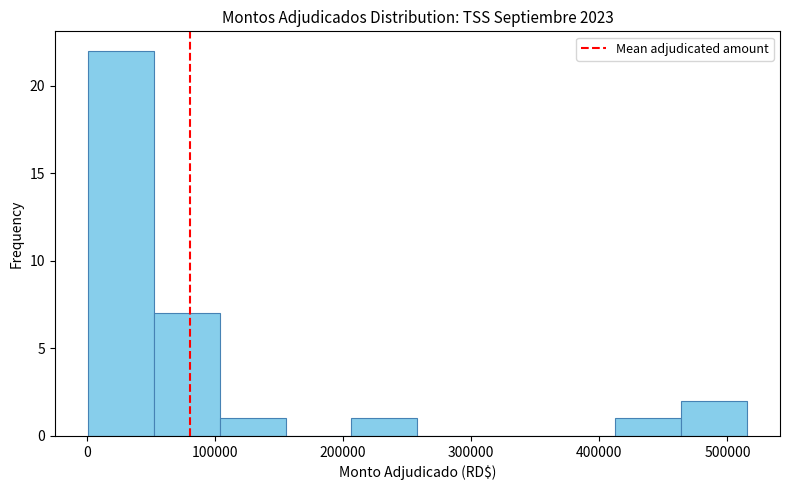

Over which range of the x-axis is the bar tallest?

0 to 50000